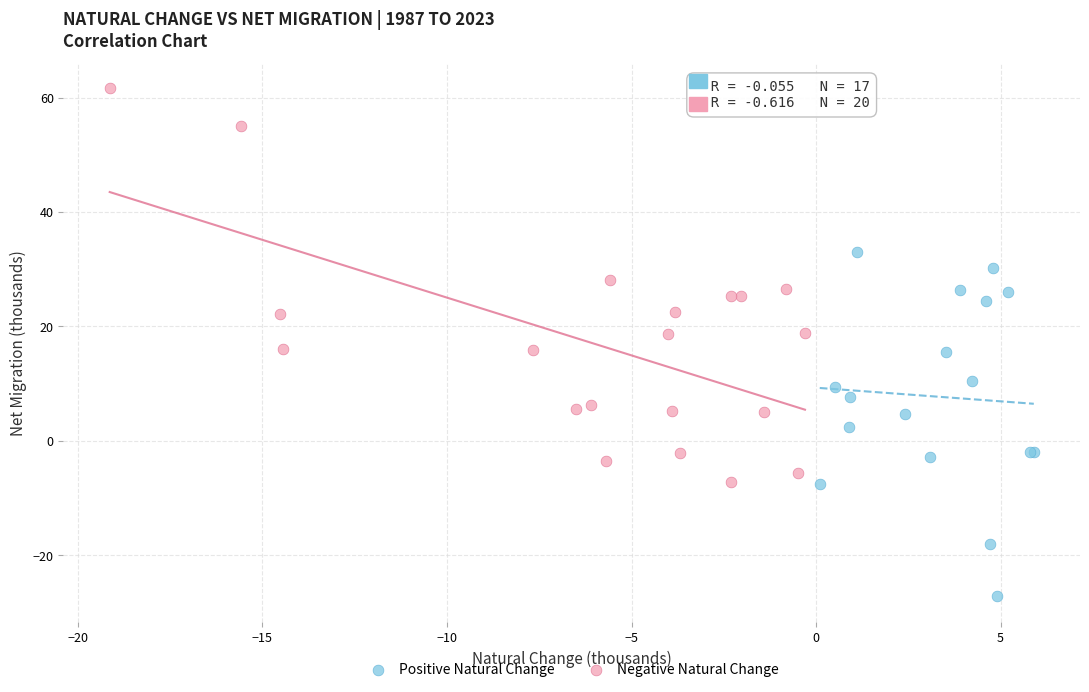

Which series contains the highest Y value?

Negative Natural Change